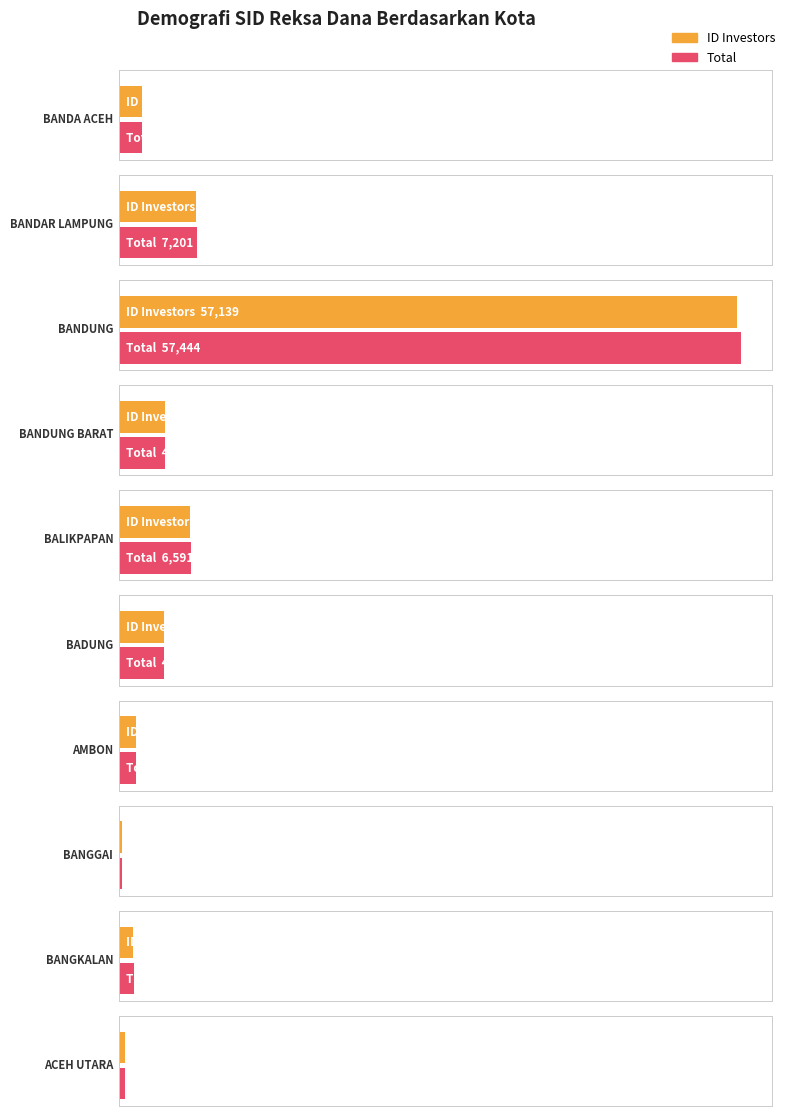

Which series has the largest range (max minus min)?

Total